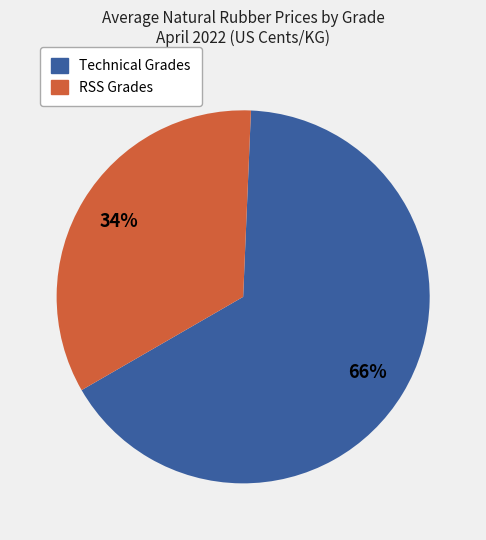

Does any single category account for the majority?

Yes